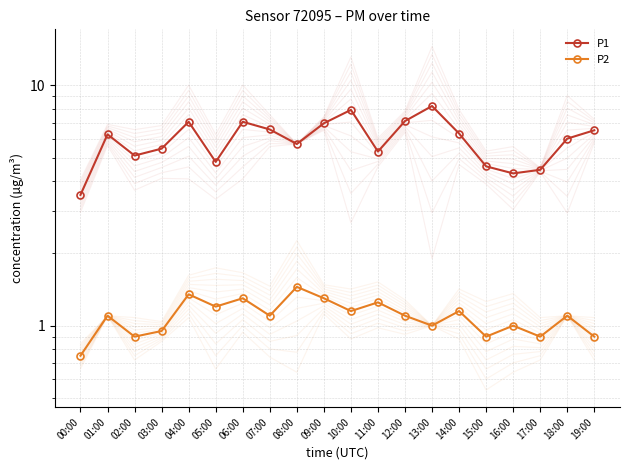

Where is P2 nearest to the value 1?

13:00